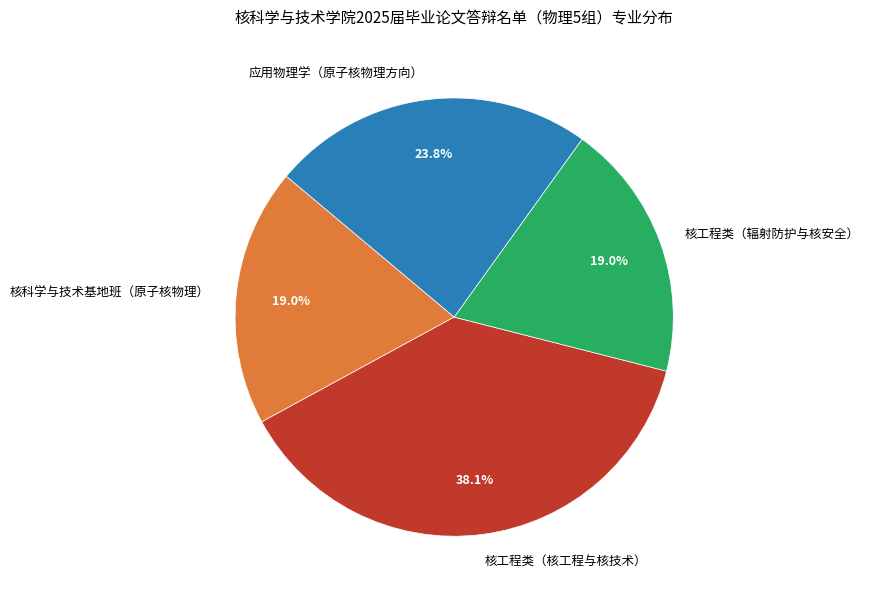

Is there a majority slice in this chart?

No